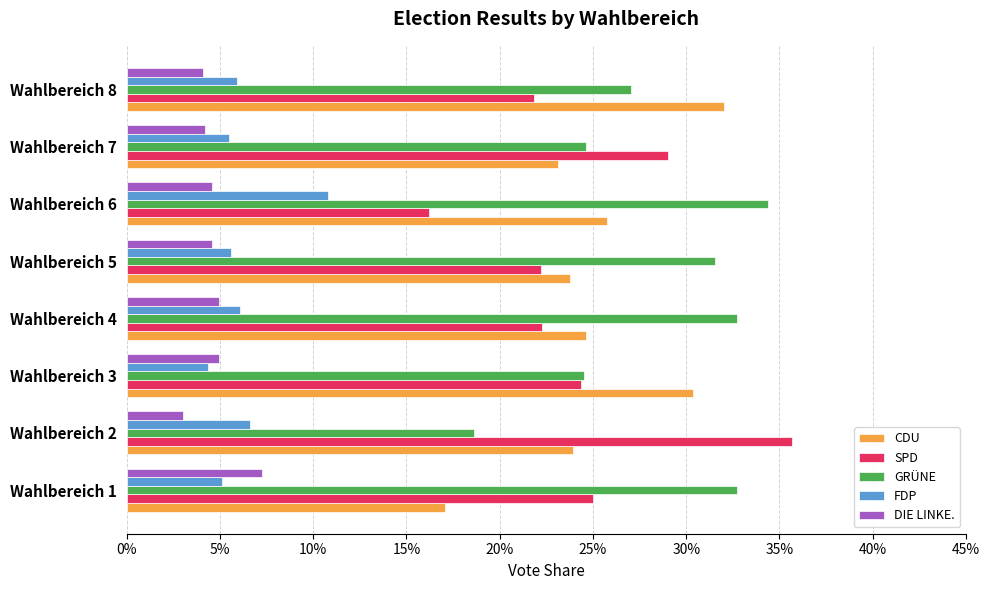

What are all the series names shown in the legend?

CDU, SPD, GRÜNE, FDP, DIE LINKE.